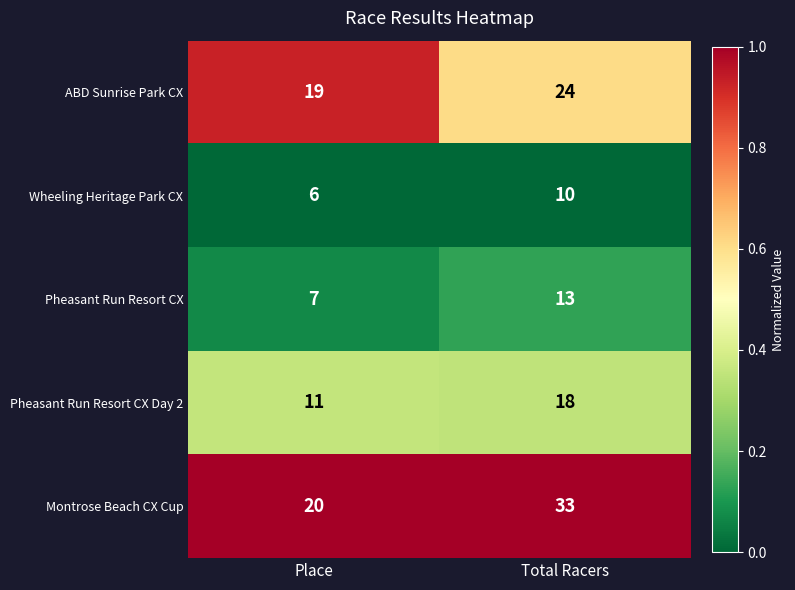

The value of Pheasant Run Resort CX at Total Racers is 13. True or false?

True